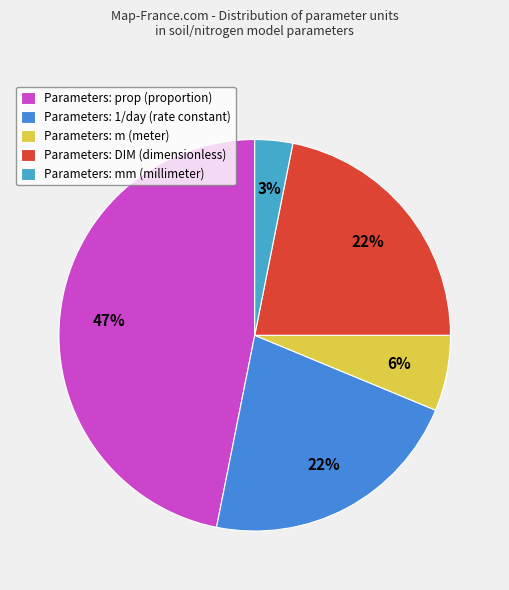

To the nearest percent, what is the average slice percentage?

20%